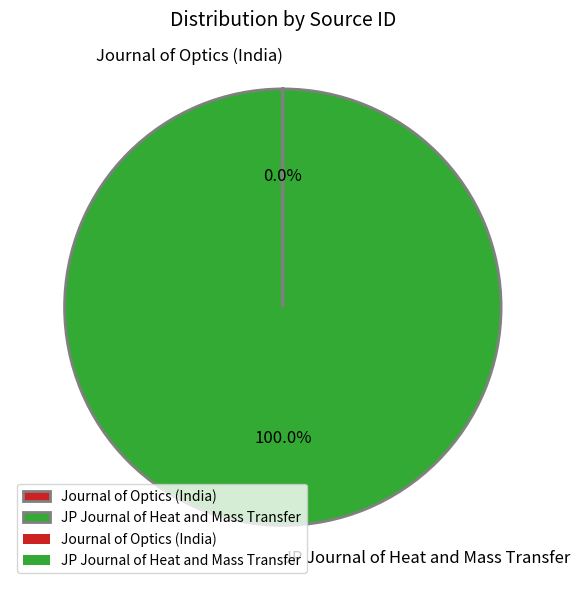

Which category has the biggest portion of the pie?

JP Journal of Heat and Mass Transfer